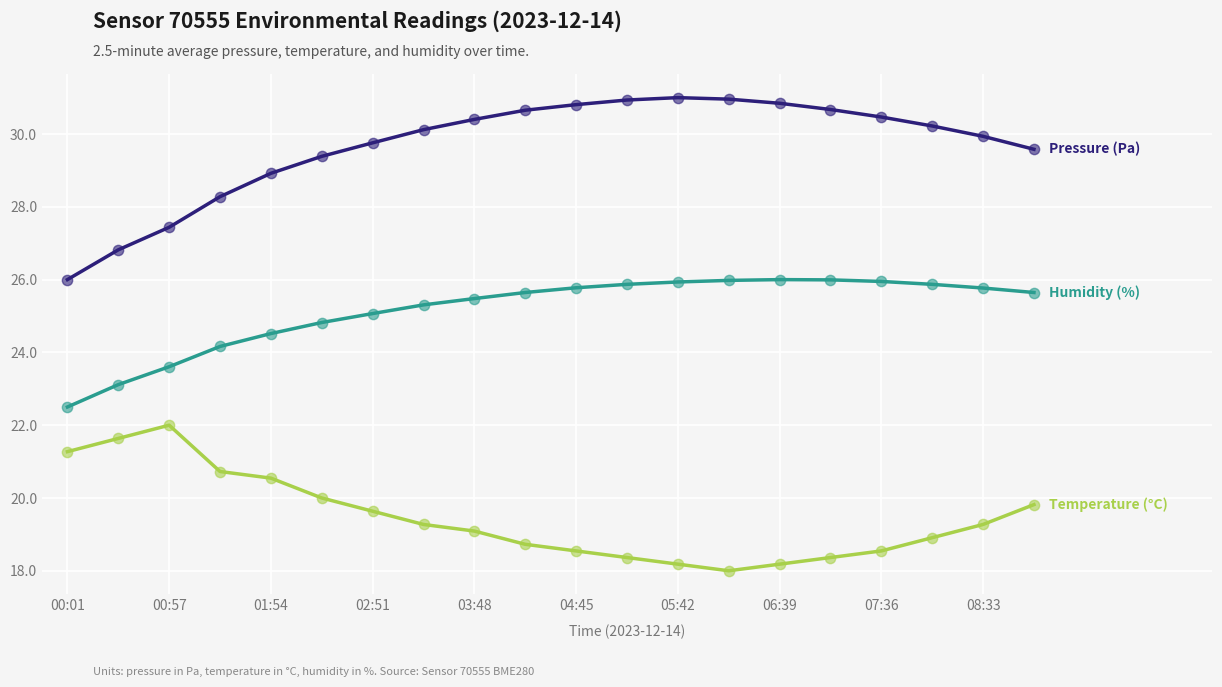

What is the greatest value displayed?

31.0